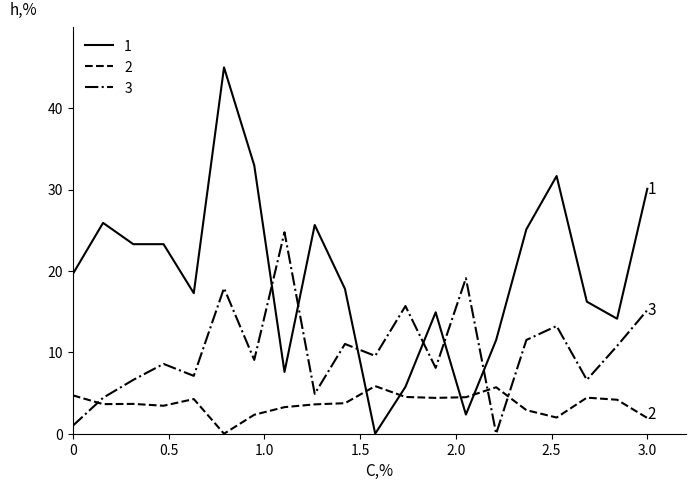

What is the greatest value displayed?

45.0